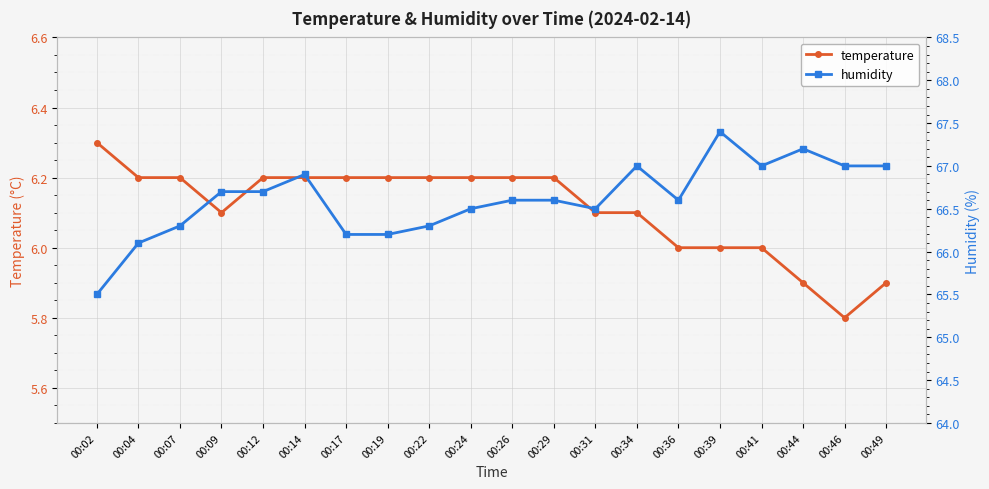

How many data points in humidity are above 66?

19